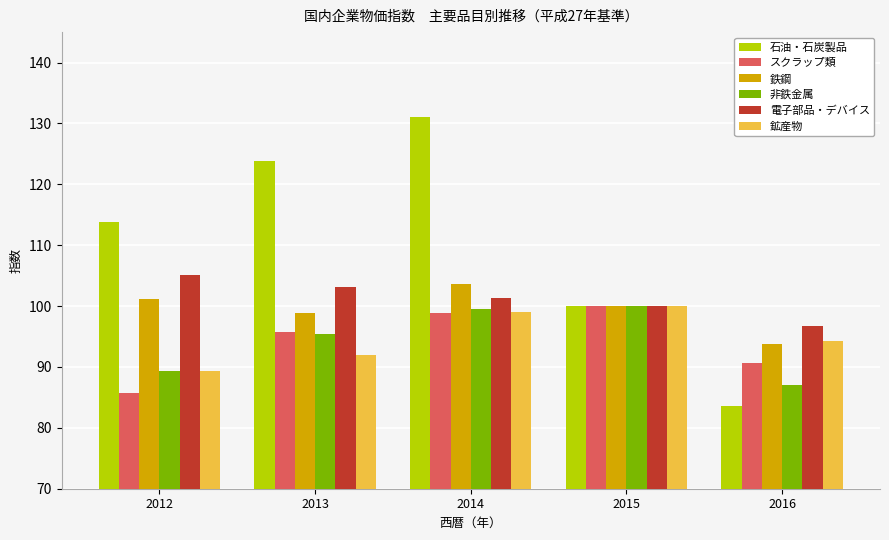

What is the difference between the maximum and minimum values in the スクラップ類 series?

14.3